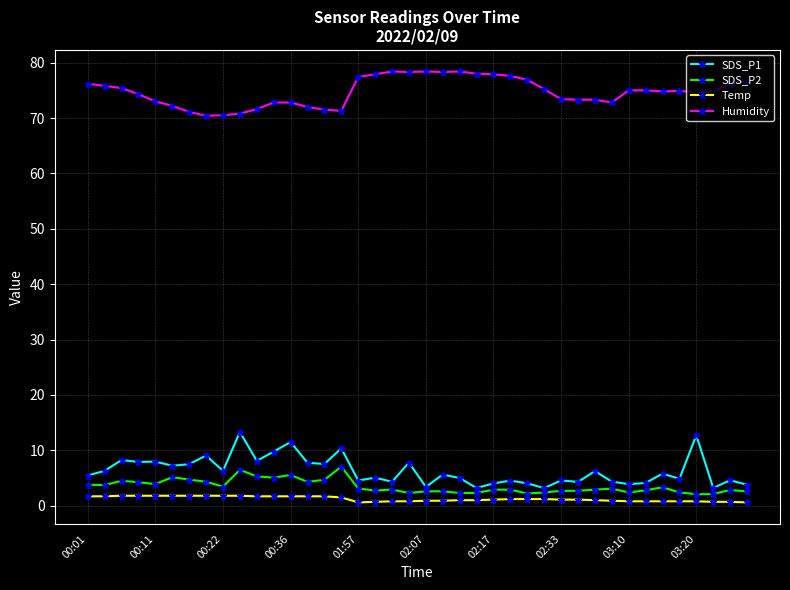

What is the highest value of the Humidity series?

78.4